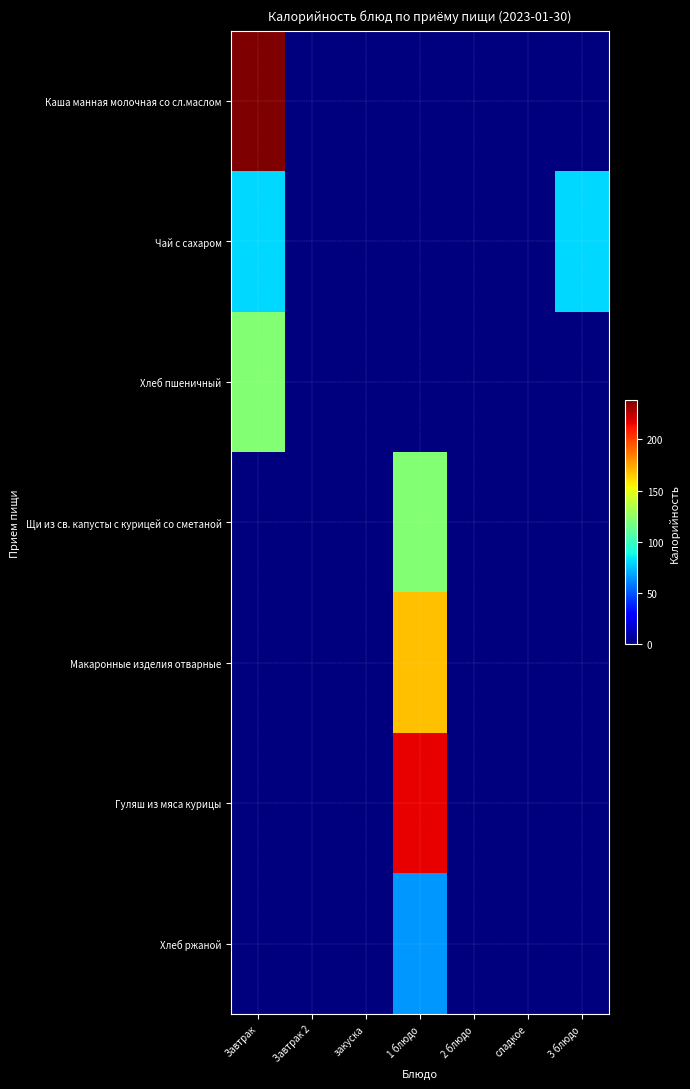

Between Завтрак and 3 блюдо, which series saw the biggest shift?

Каша манная молочная со сл.маслом